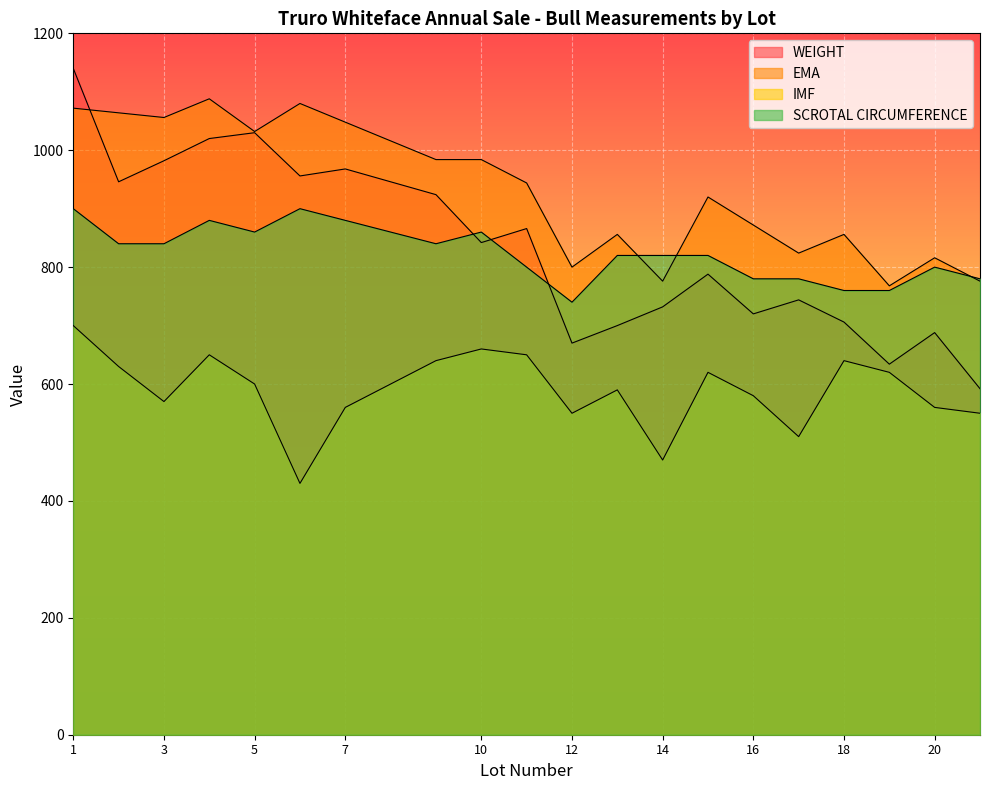

How many lines are shown in the chart?

4